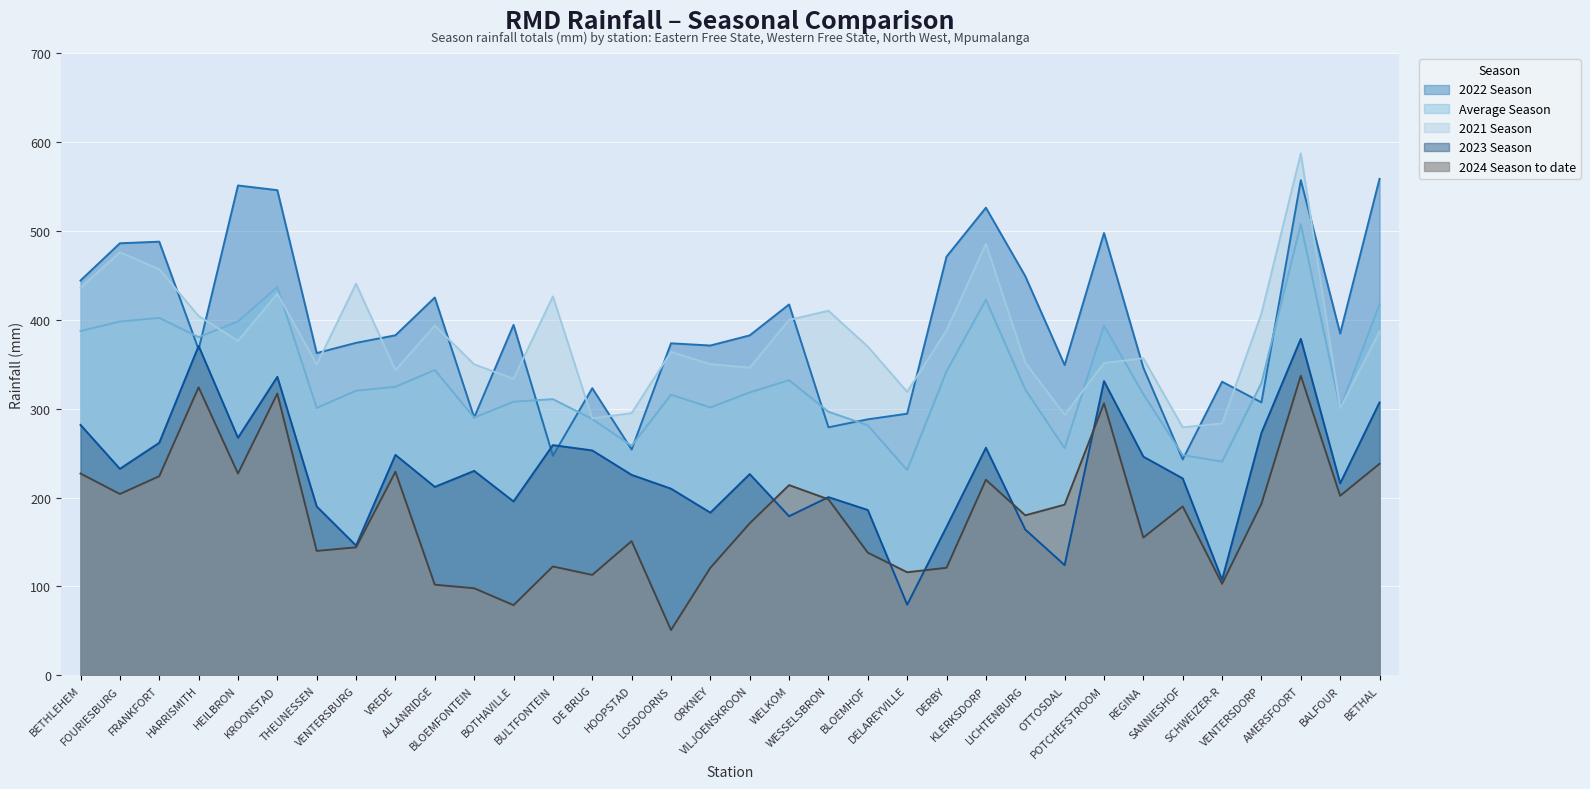

True or false: 2022 Season and 2024 Season to date cross at least once.

False